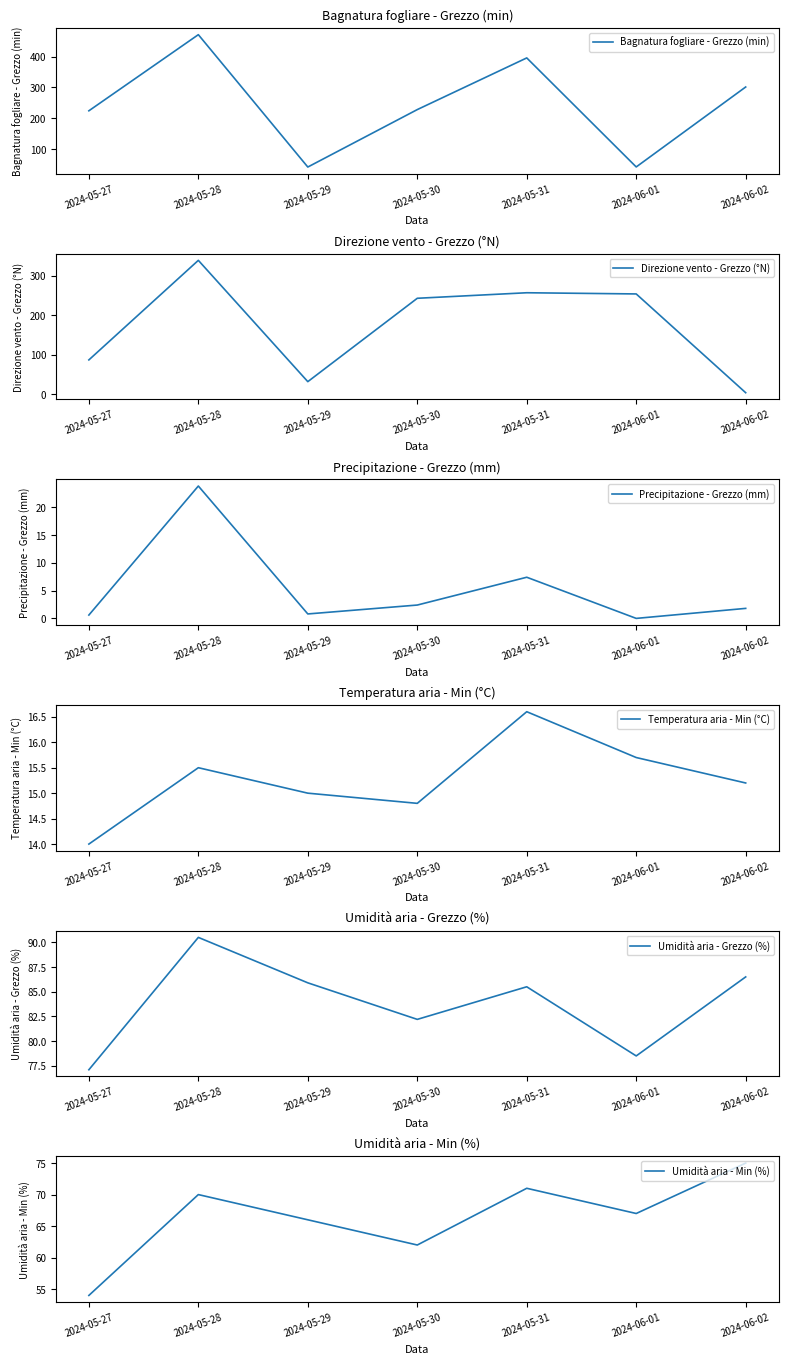

What is the average value of the Precipitazione - Grezzo (mm) series?

5.3